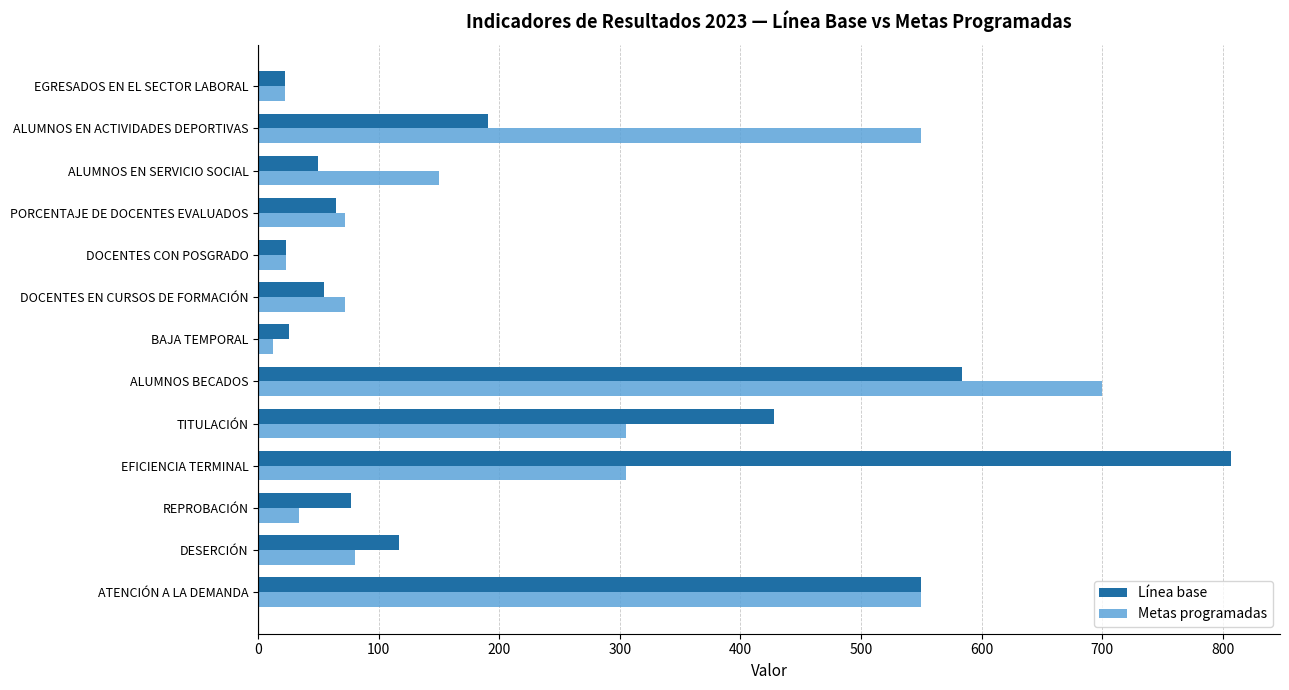

At which category is the sum across all series the highest?

ALUMNOS BECADOS